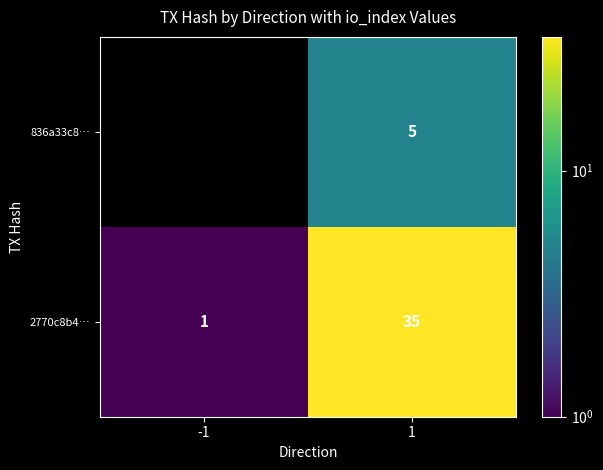

List the labels in order of 2770c8b4… value, largest first.

1, -1